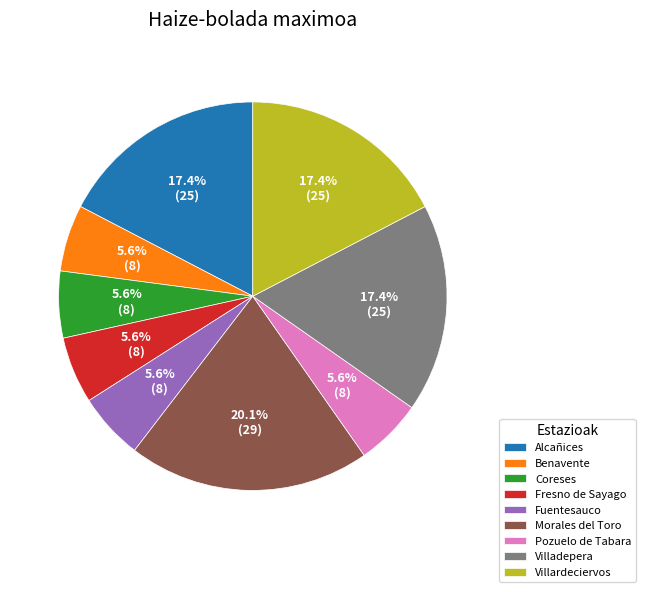

Approximately how many times larger is the value at Fresno de Sayago compared to Villardeciervos?

0.3